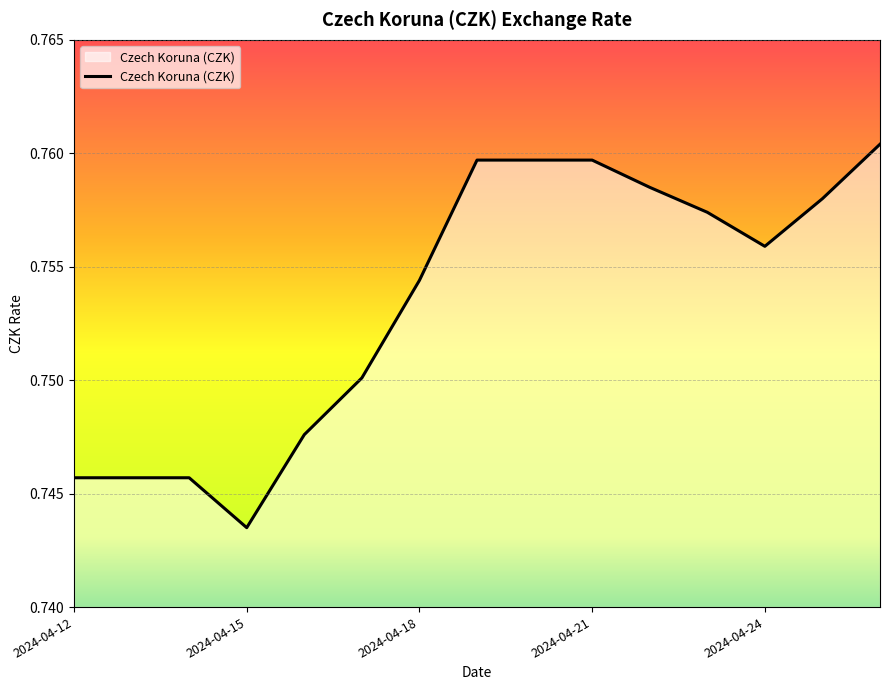

How many points are lower than both their immediate neighbors (excluding endpoints)?

2